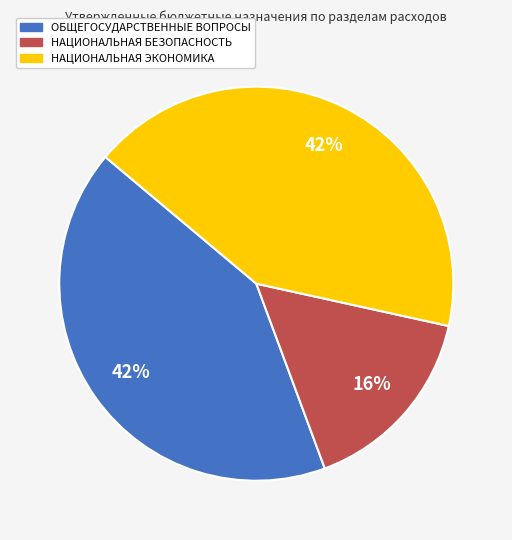

To the nearest percent, what is the combined percentage of НАЦИОНАЛЬНАЯ ЭКОНОМИКА and НАЦИОНАЛЬНАЯ БЕЗОПАСНОСТЬ?

58%